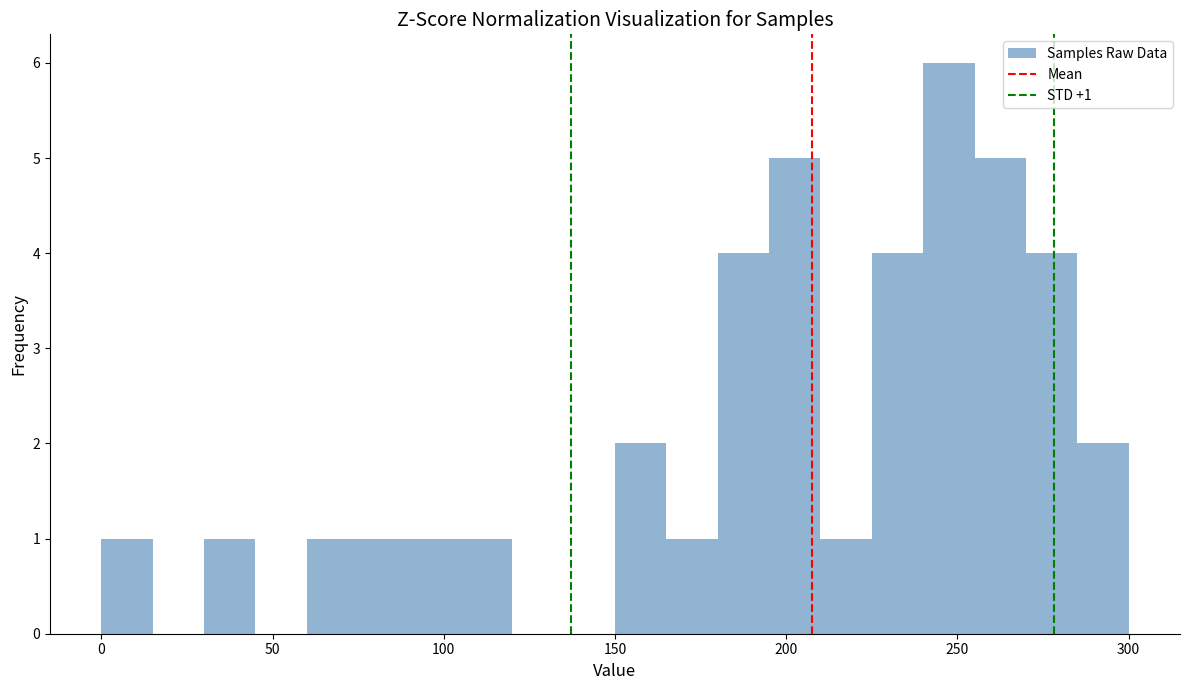

Read against the x-axis, roughly where is the centre of the tallest bar?

250